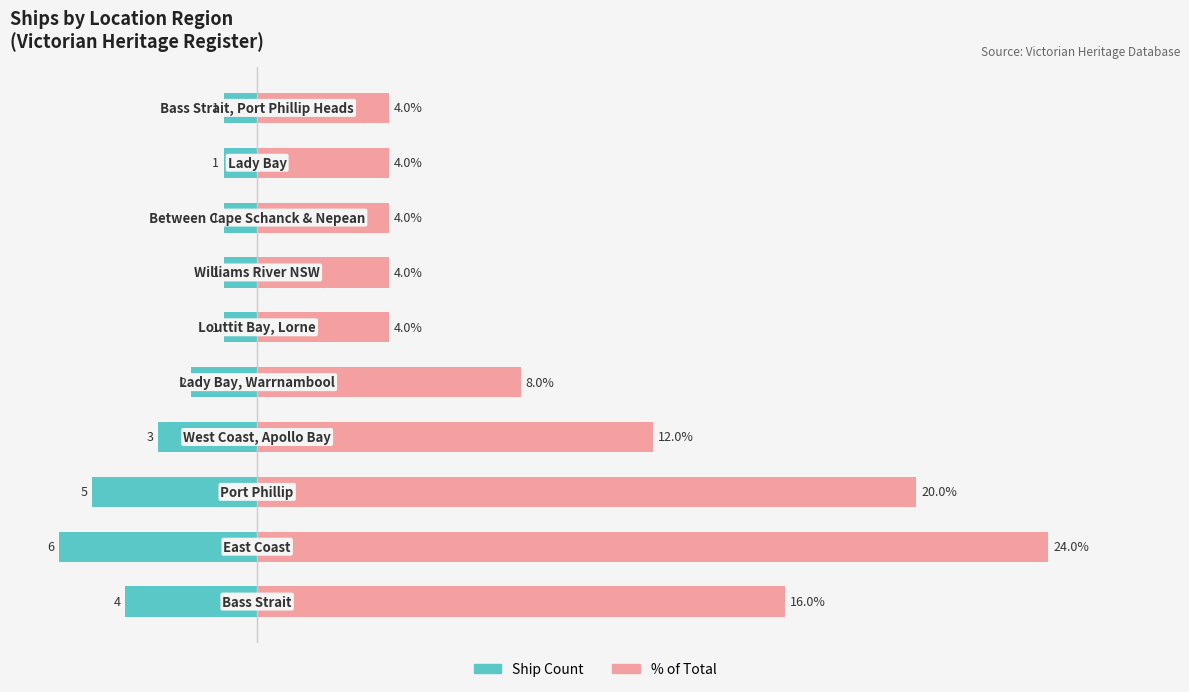

Which has a higher value, 1 or 3?

3